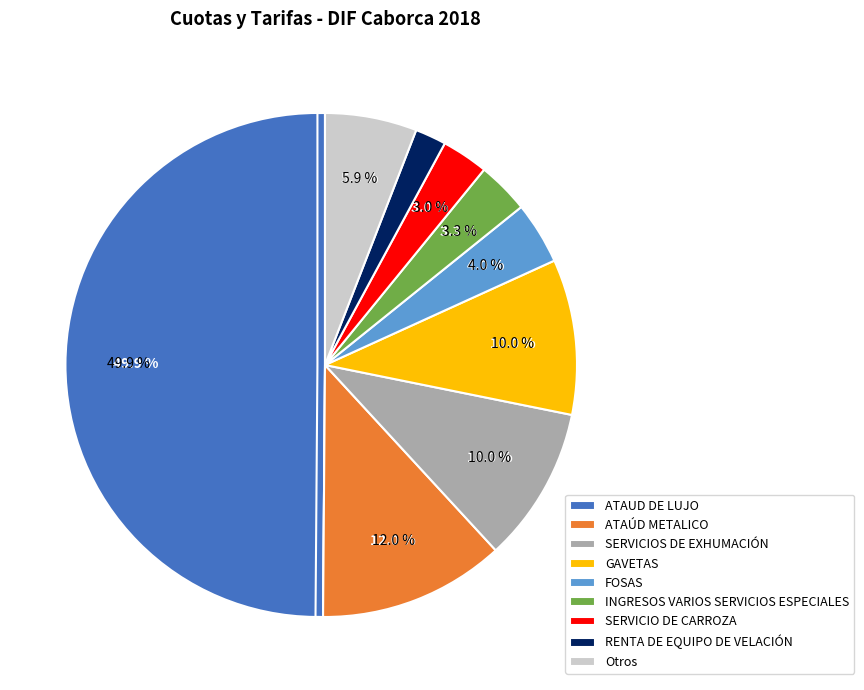

True or false: GAVETAS accounts for 1% of the total.

False